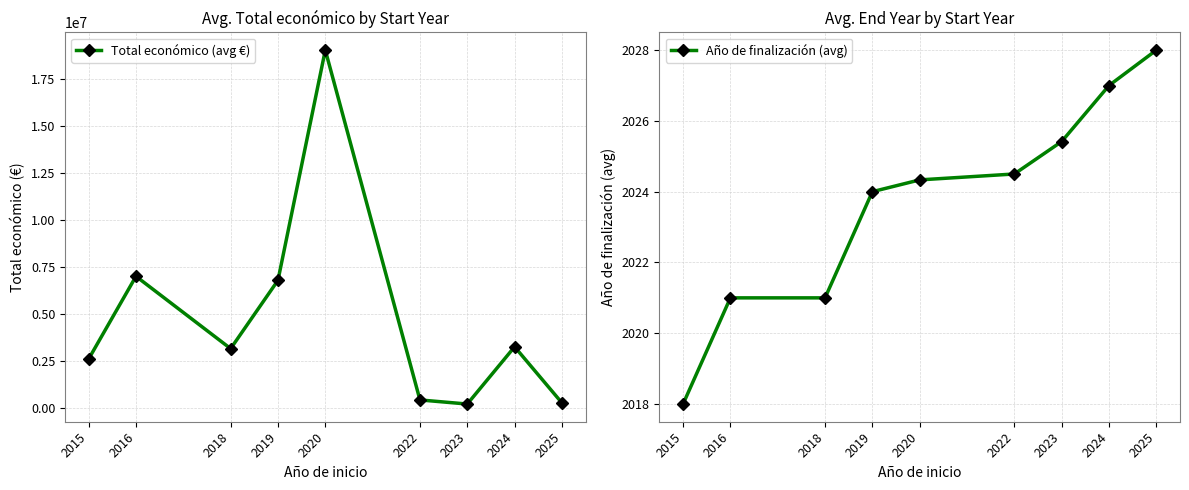

At which label does Año de finalización (avg) reach its peak?

2025